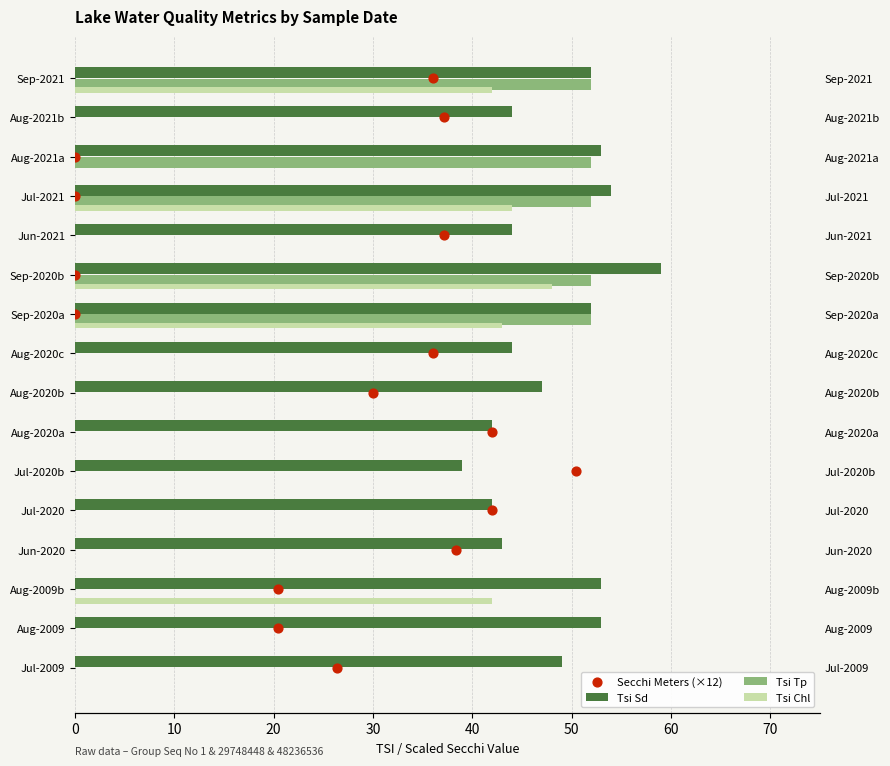

At how many categories does at least one series exceed 45?

9